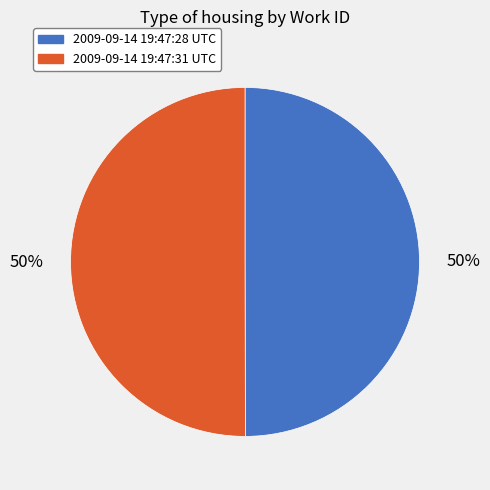

To the nearest percent, what percentage of the pie is 2009-09-14 19:47:28 UTC?

50%